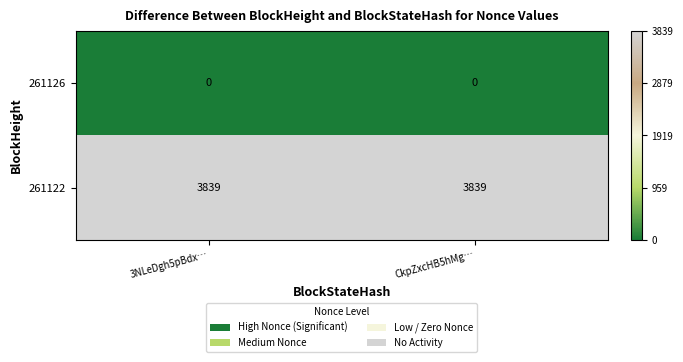

Reading right to left, transcribe all the data shown in this chart.

261126: CkpZxcHB5hMg…=0	3NLeDgh5pBdx…=0
261122: CkpZxcHB5hMg…=3839	3NLeDgh5pBdx…=3839